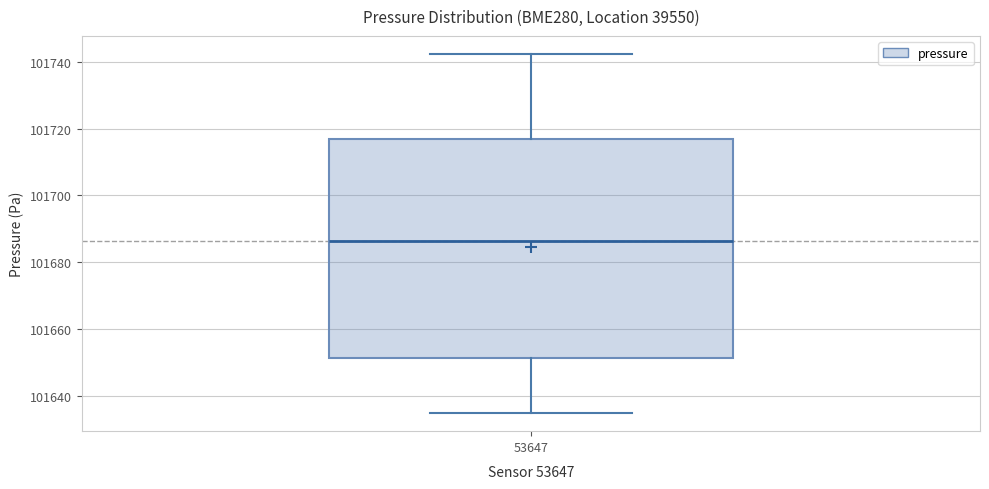

Transcribe this box plot: give where the median line is, the range the box spans, and where the two whiskers end, as read against the y-axis. The values are not printed on the chart, so give them approximately, as read against the axis.

median 101686, box 101652 to 101716, whiskers 101634 to 101742